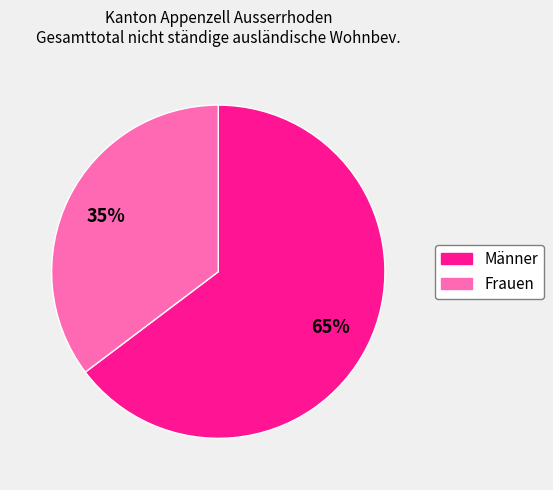

The Männer slice represents 54% of the pie. True or false?

False